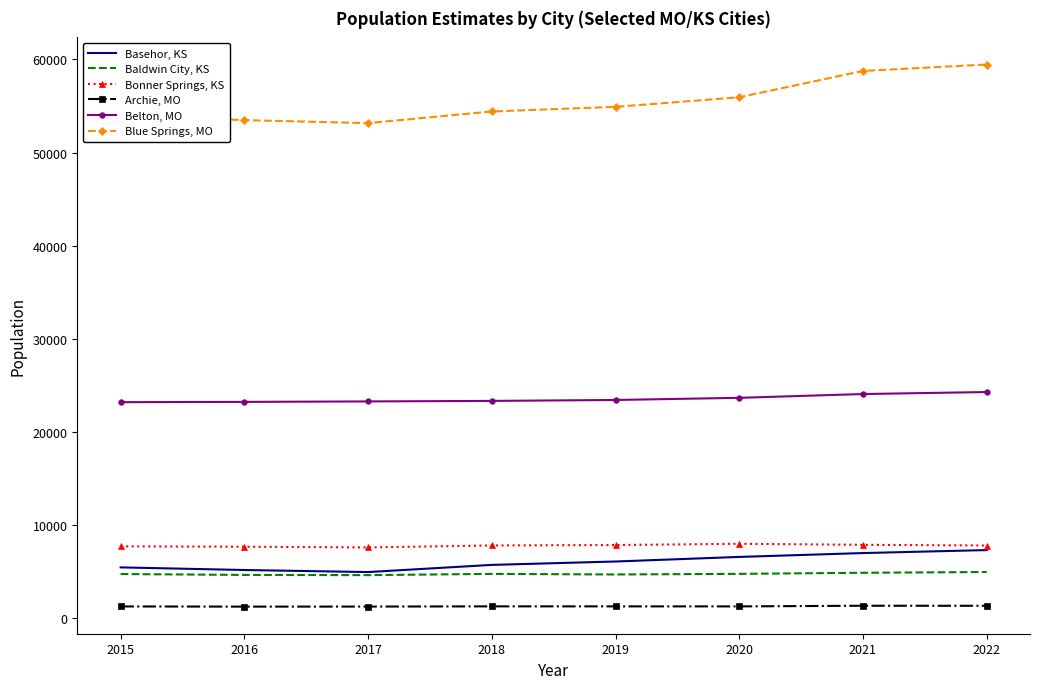

What is the difference between the maximum and minimum values in the Belton, MO series?

1091